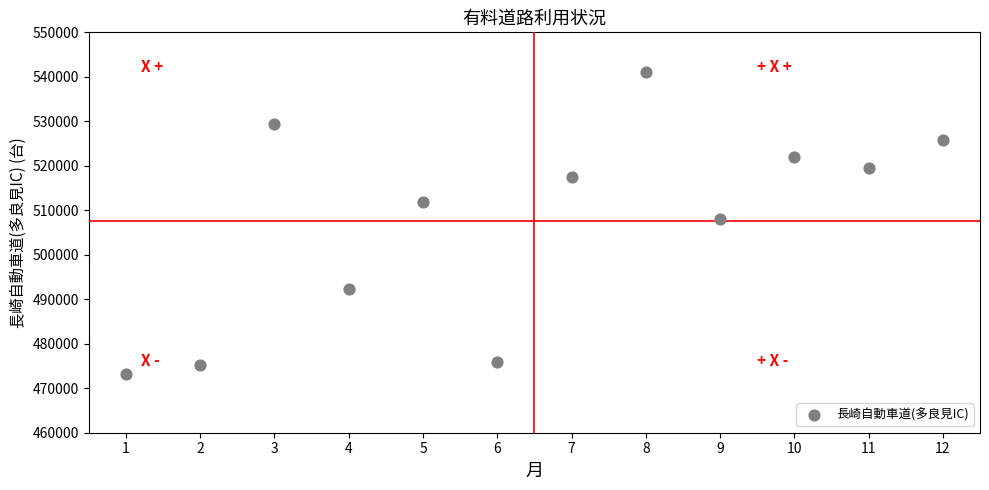

What is the average Y value?

507633